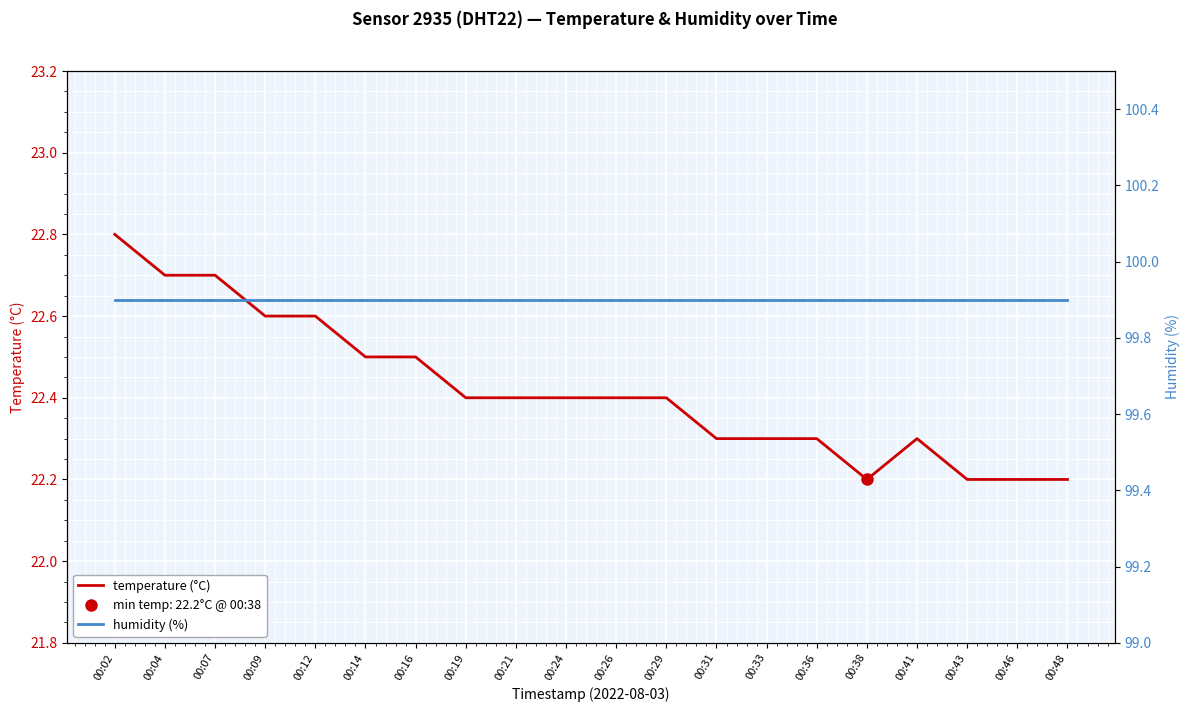

What is the maximum value shown in the chart?

99.9